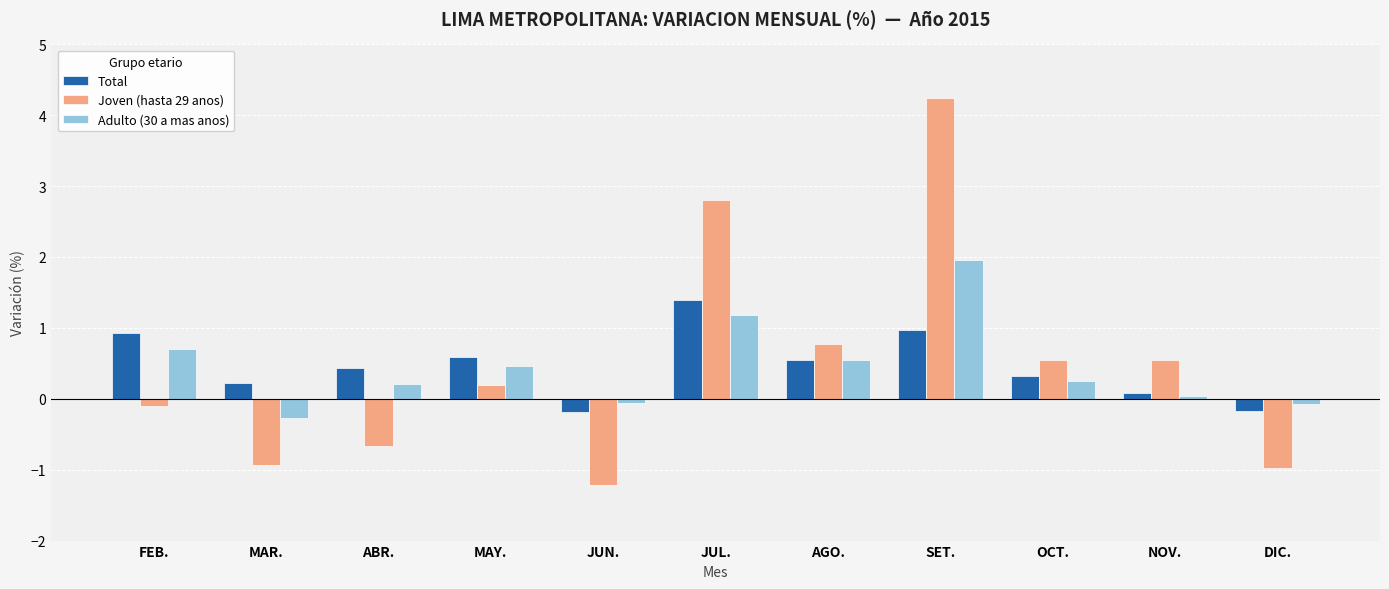

At how many categories does at least one series exceed 1?

2